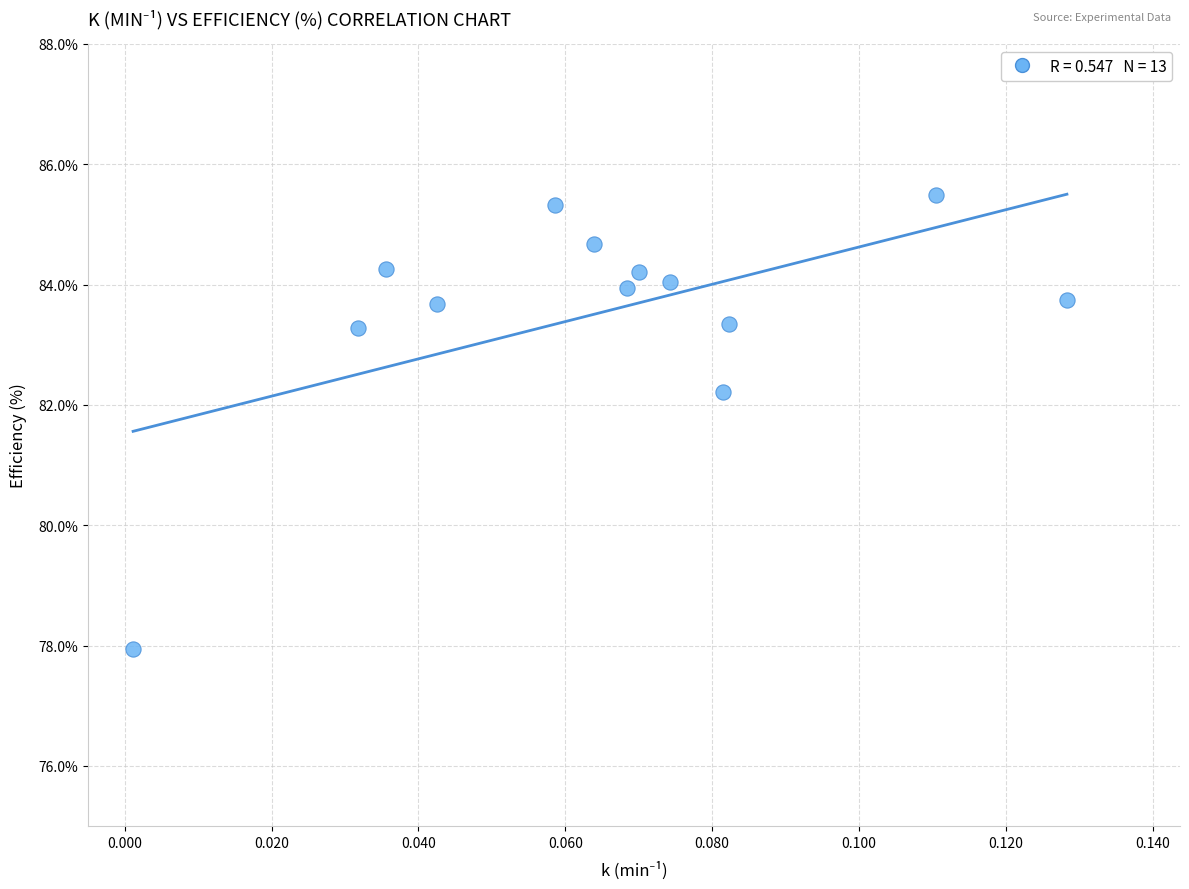

What Y value in the scatter plot is closest to 81?

82.2